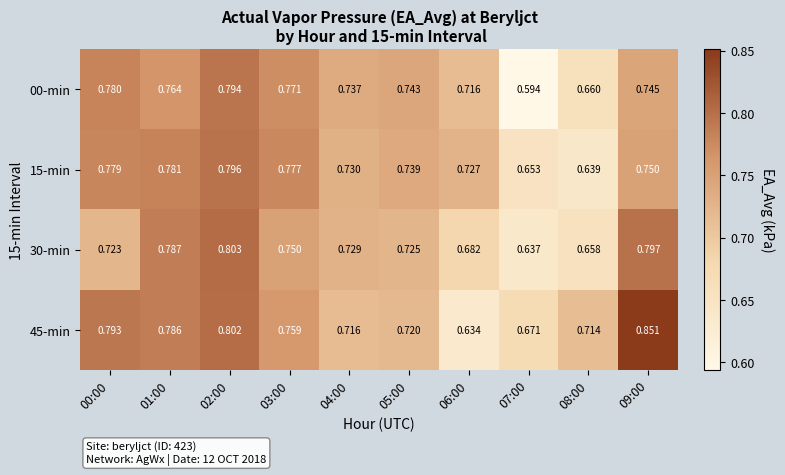

Rank the series by their maximum value, from highest to lowest.

45-min, 30-min, 15-min, 00-min